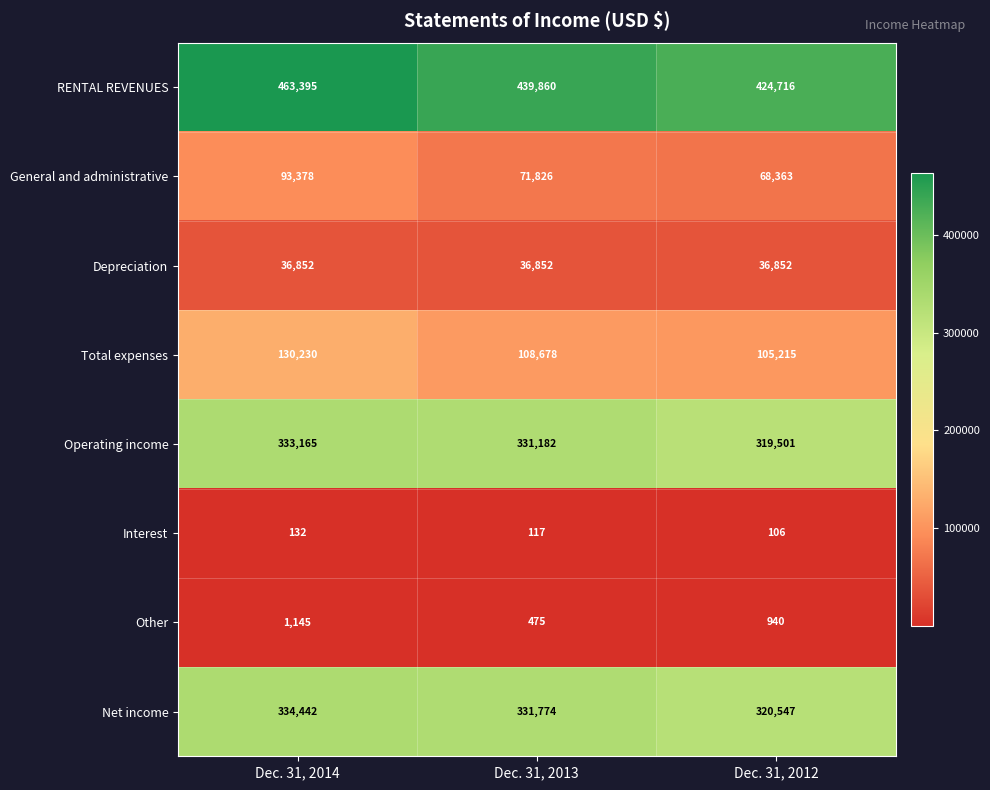

Rank the series at Dec. 31, 2012 from lowest to highest value.

Interest, Other, Depreciation, General and administrative, Total expenses, Operating income, Net income, RENTAL REVENUES